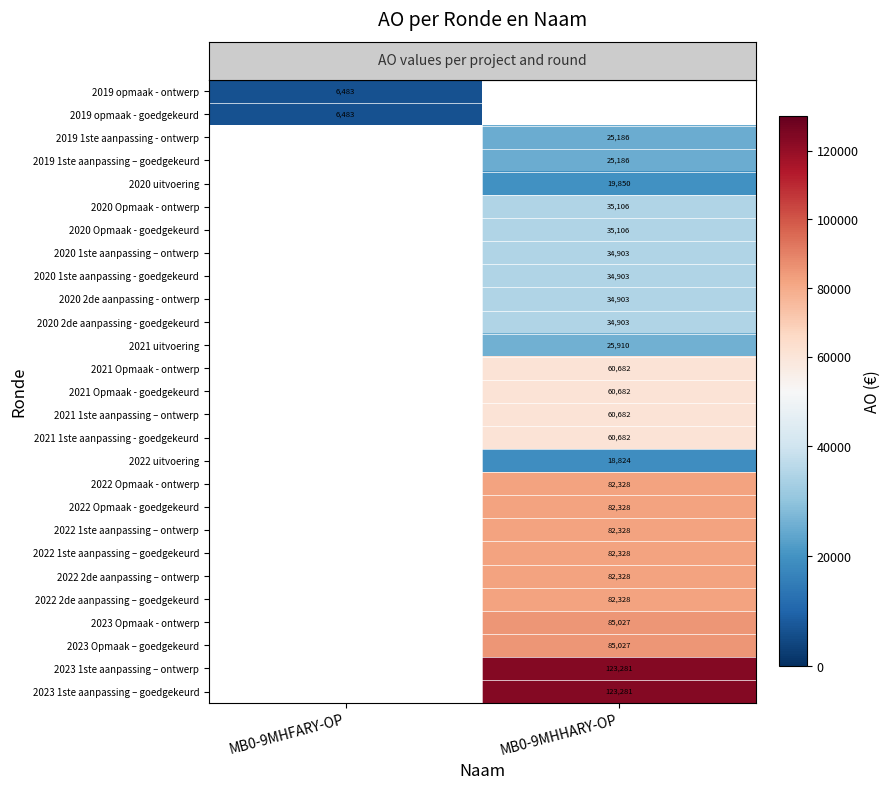

At which category does the chart reach its peak across all series?

MB0-9MHHARY-OP